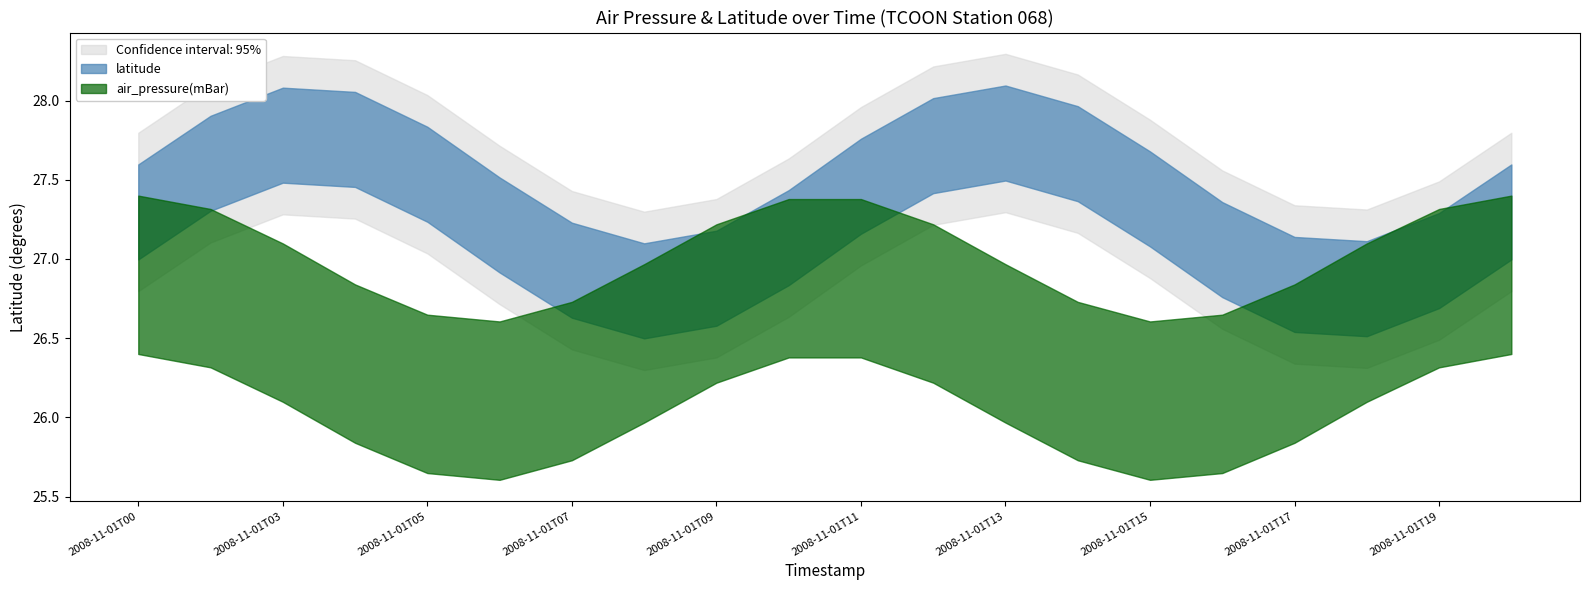

What are all the series names shown in the legend?

latitude, air_pressure(mBar)